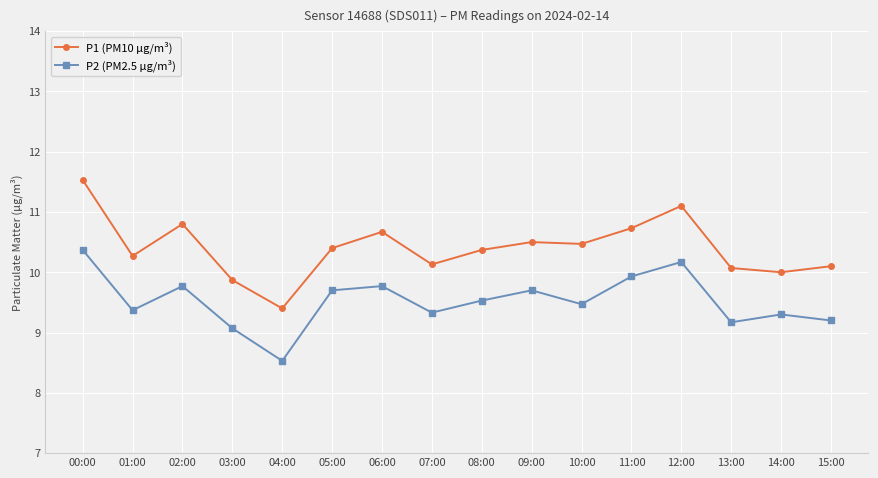

Which series has the largest total across all categories?

P1 (PM10 µg/m³)